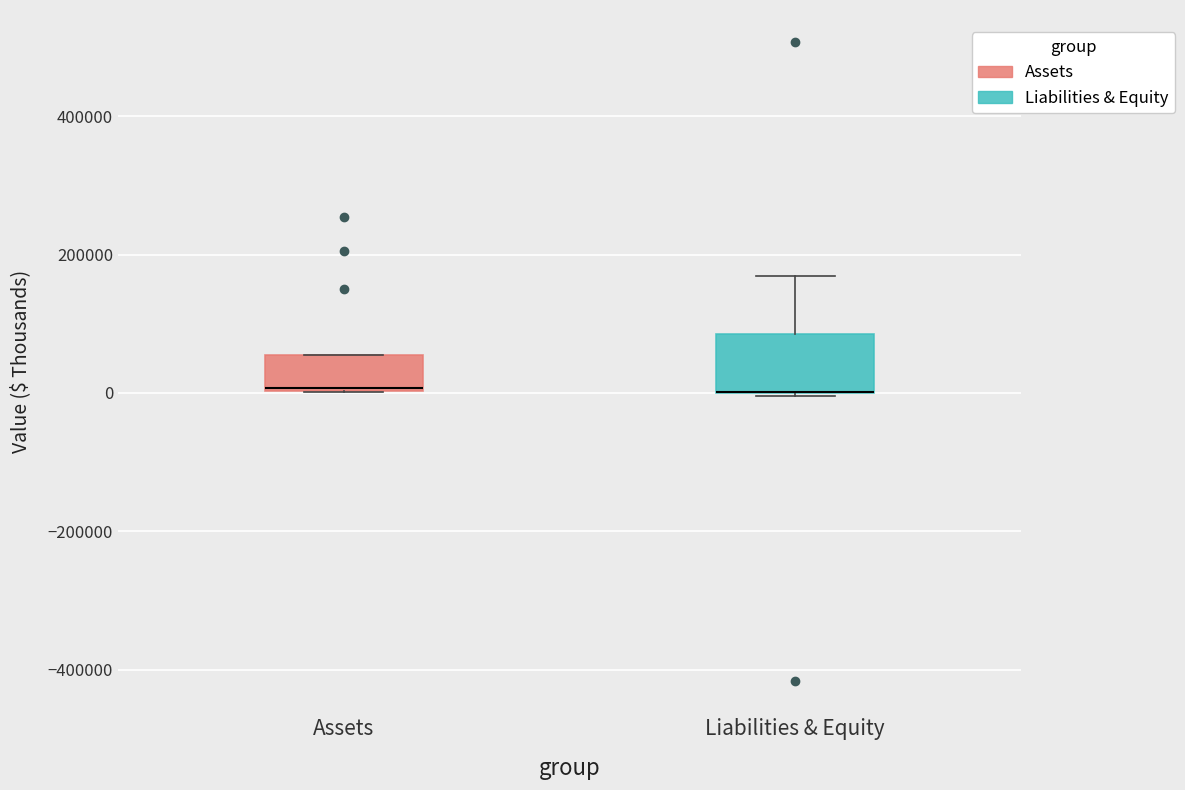

Where does the upper whisker of the box for Liabilities & Equity end on the y-axis? The values are not printed on the chart, so give them approximately, as read against the axis.

160000